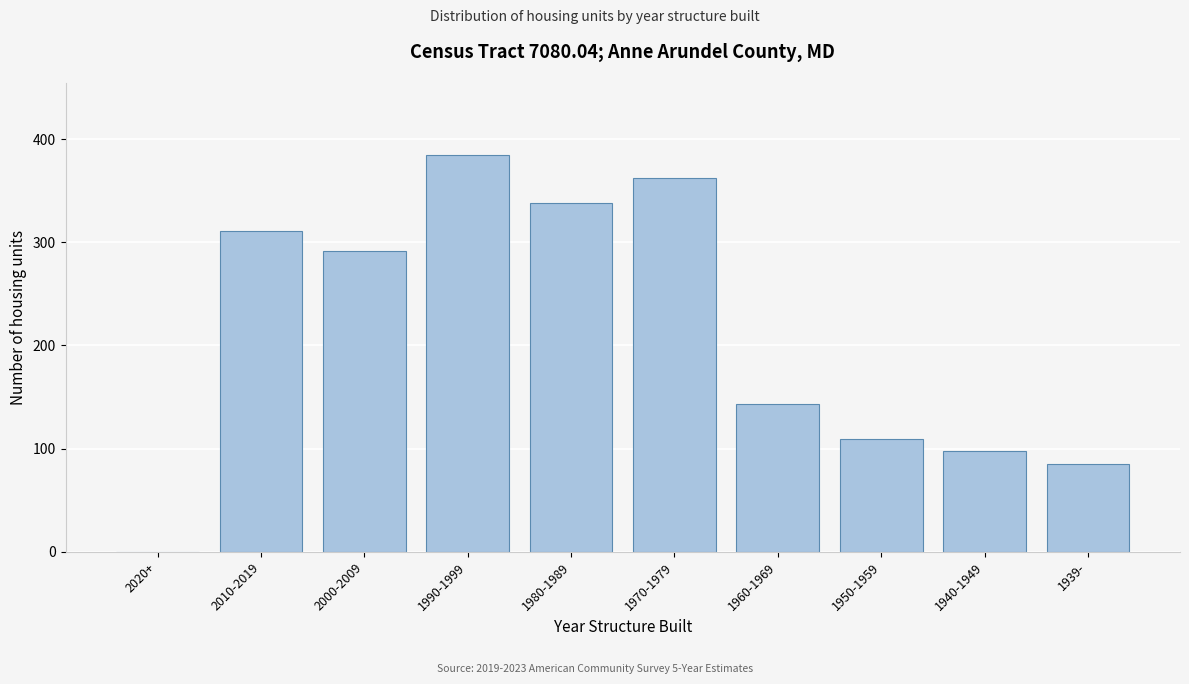

Reading left to right, transcribe all the data shown in this chart.

2020+=0	2010-2019=311	2000-2009=292	1990-1999=385	1980-1989=338	1970-1979=362	1960-1969=143	1950-1959=109	1940-1949=98	1939-=85